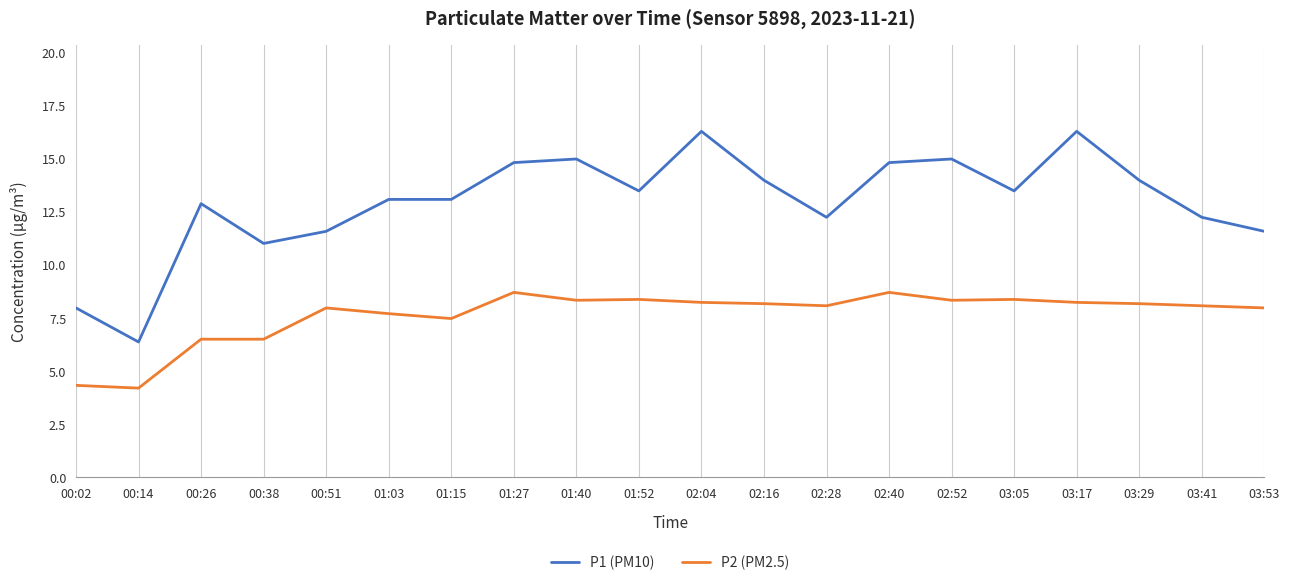

True or false: P2 (PM2.5) and P1 (PM10) cross at least once.

False